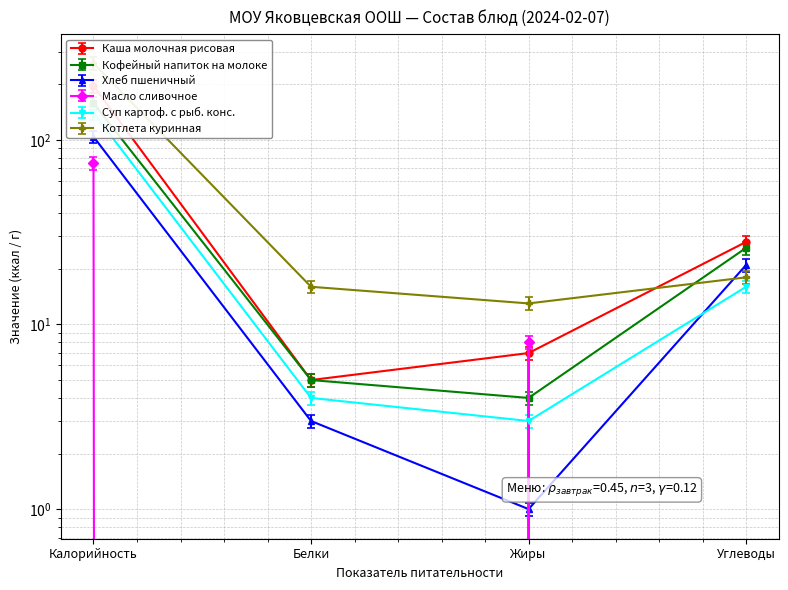

What is the minimum value for Хлеб пшеничный?

0.9